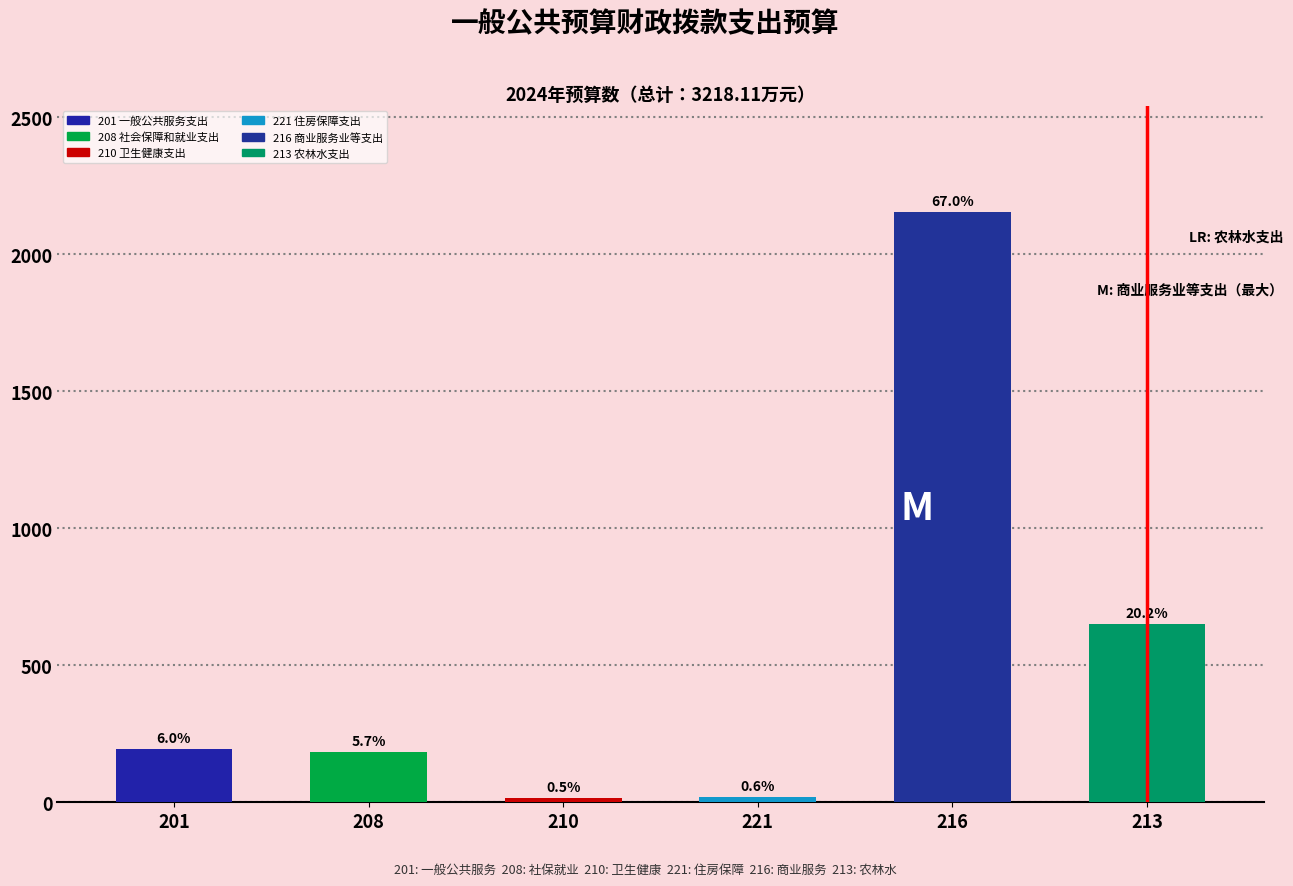

How many bars are there in total?

6